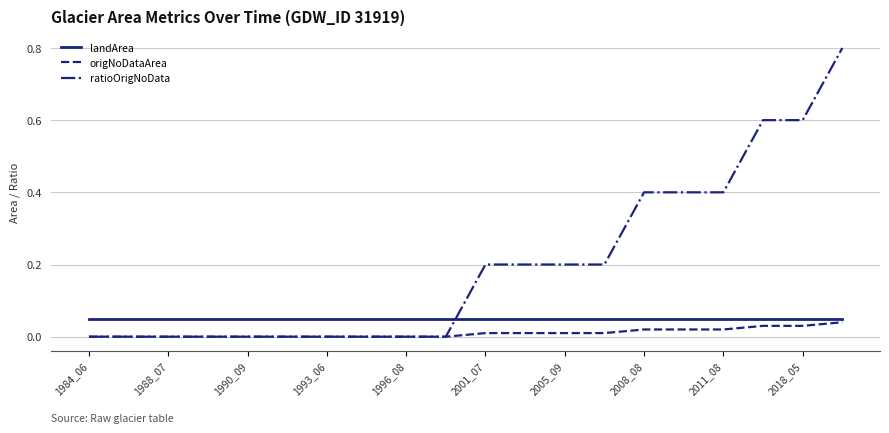

Rank the series by their average value, from highest to lowest.

ratioOrigNoData, landArea, origNoDataArea